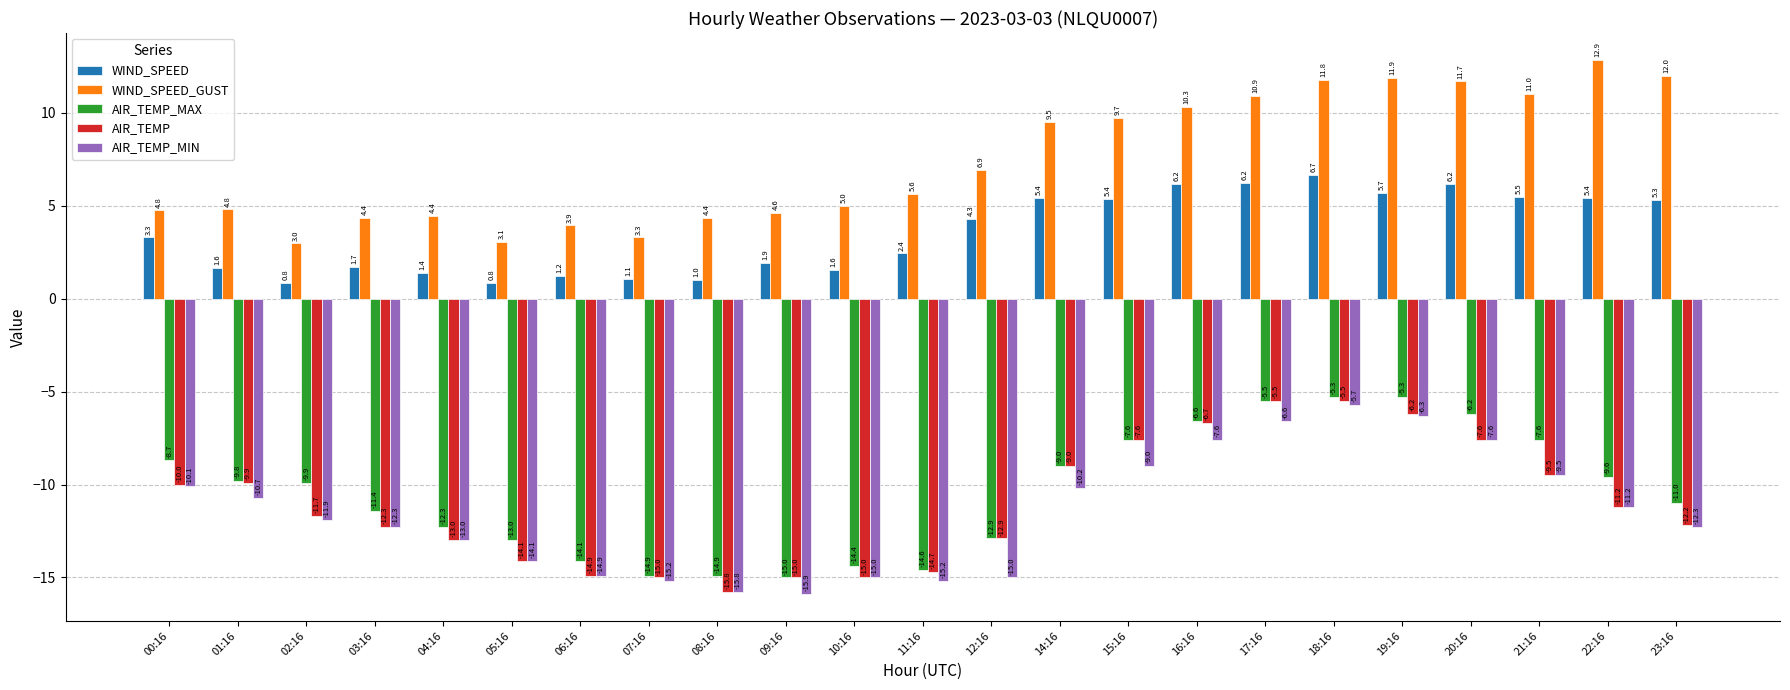

What is the average value of the AIR_TEMP series?

-11.1